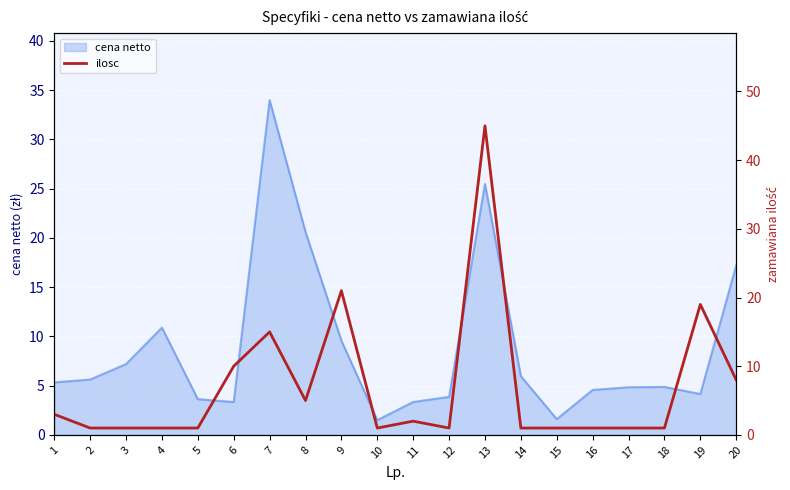

At which label does cena netto reach its peak?

7